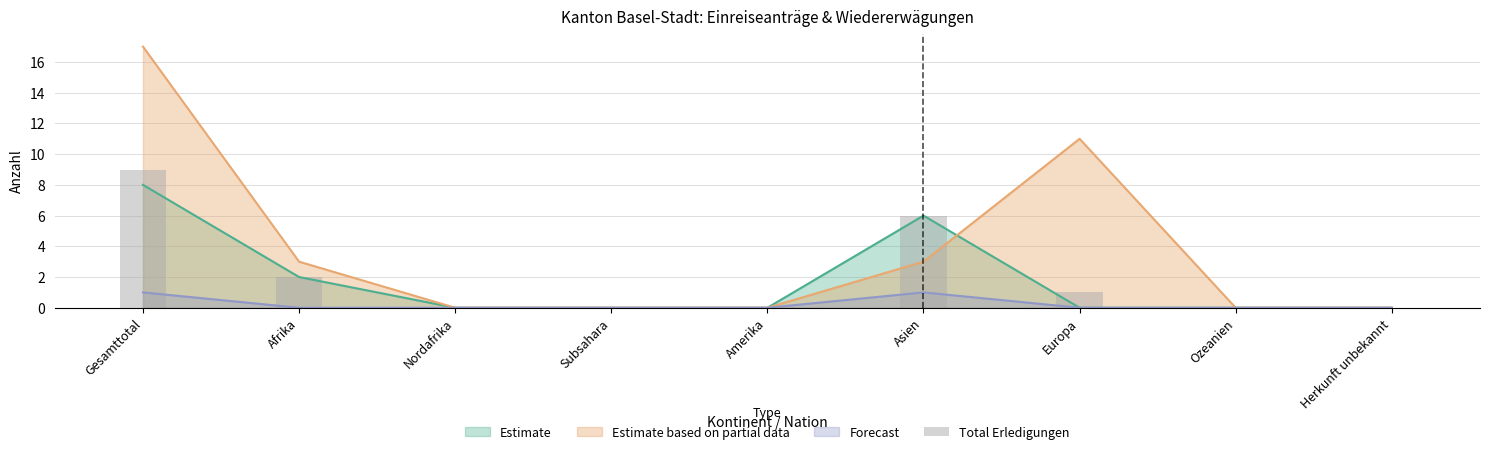

What is the label of the 5th bar from the right?

Amerika